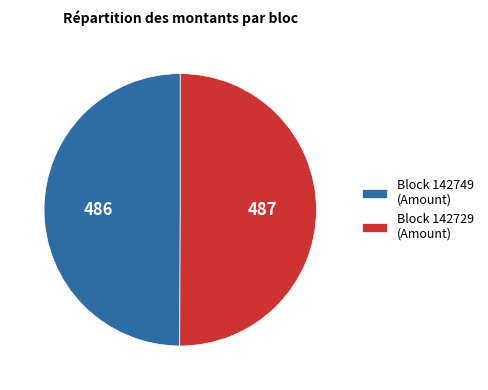

Is it true that Block 142749 (Amount) is 62% of the pie?

False